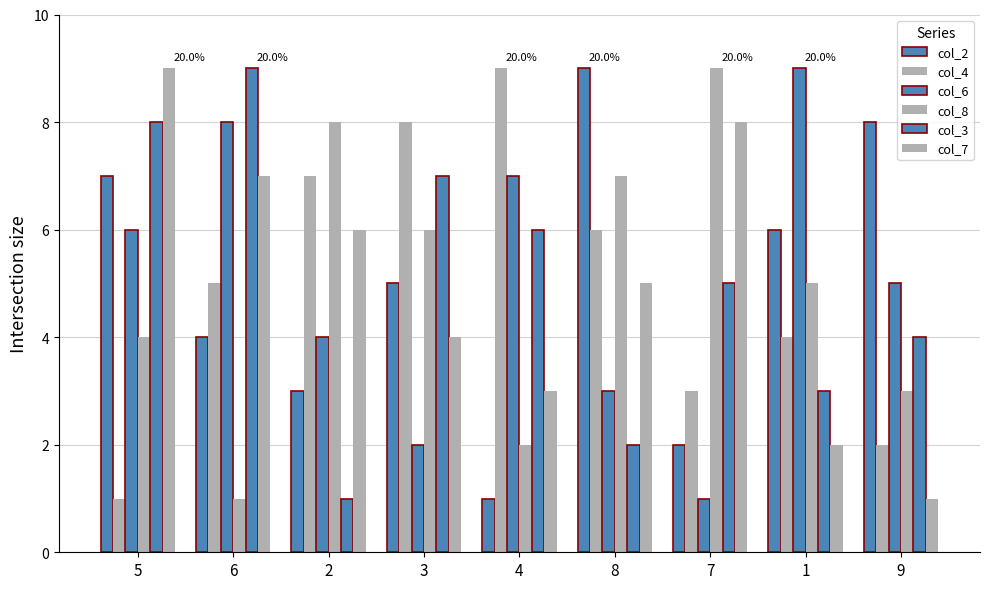

Which has a higher value, 8 or 4?

8